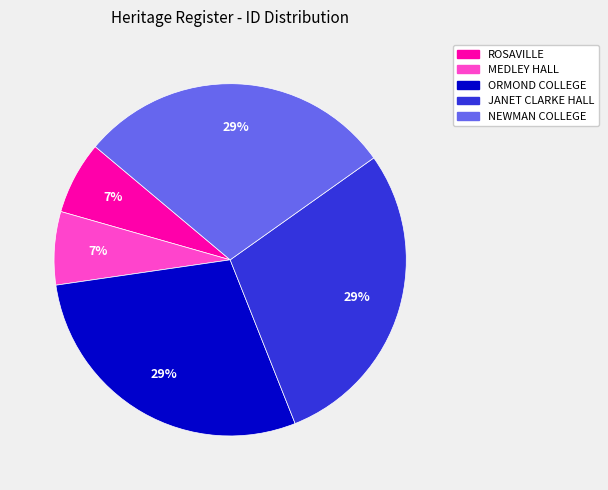

Is the sum of ROSAVILLE and NEWMAN COLLEGE greater than half?

No